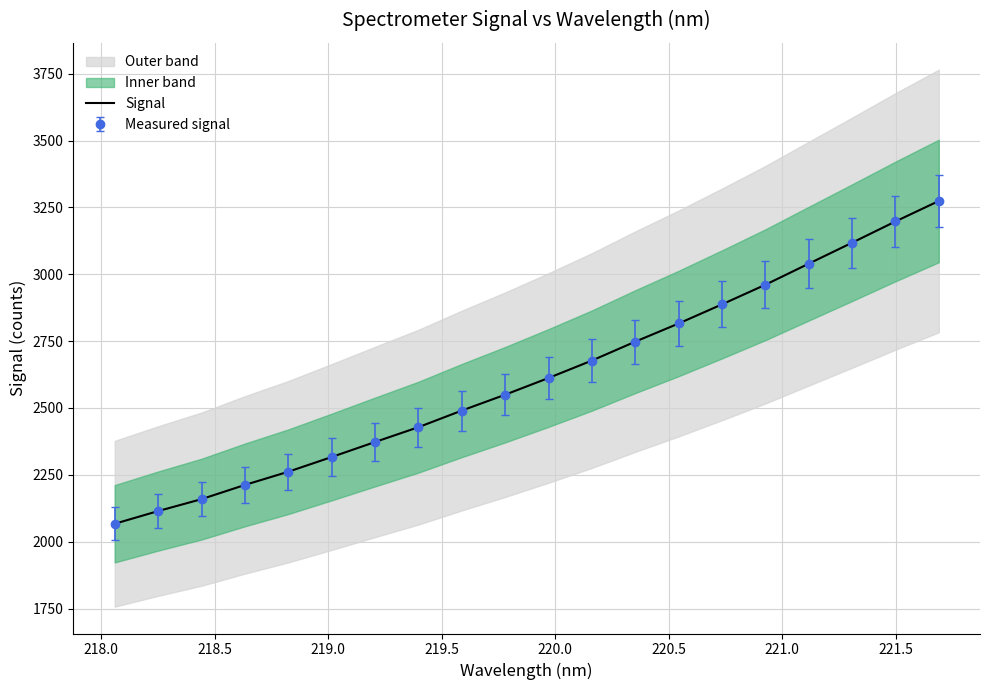

Between 220.0 and 221.5, which is larger?

221.5